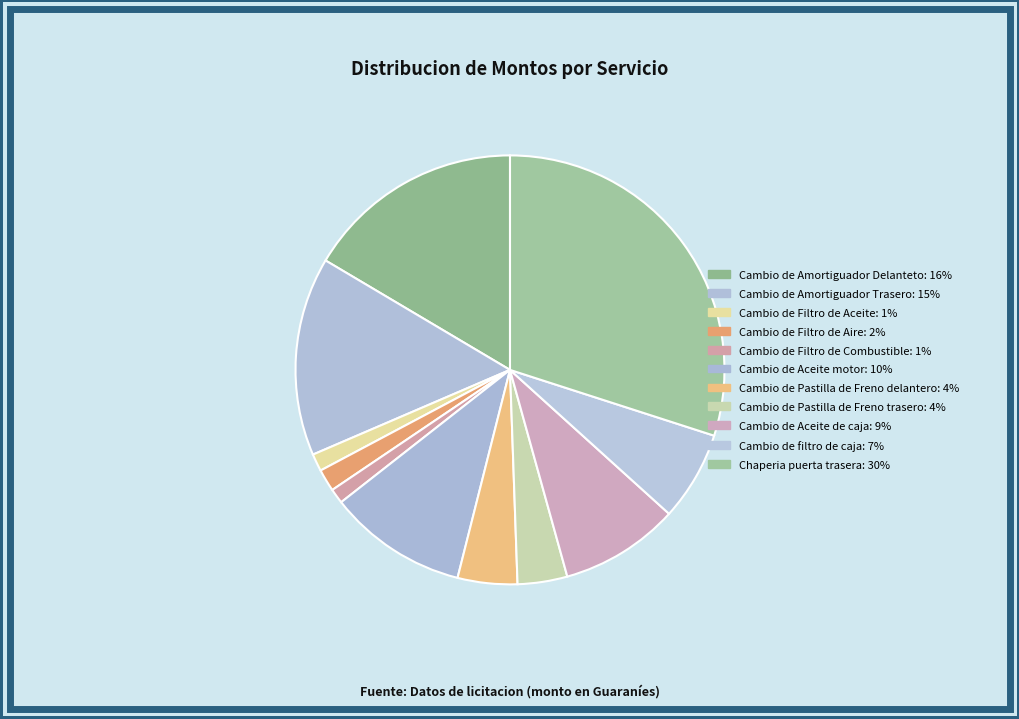

What is the smallest slice in the pie chart?

Cambio de Filtro de Combustible